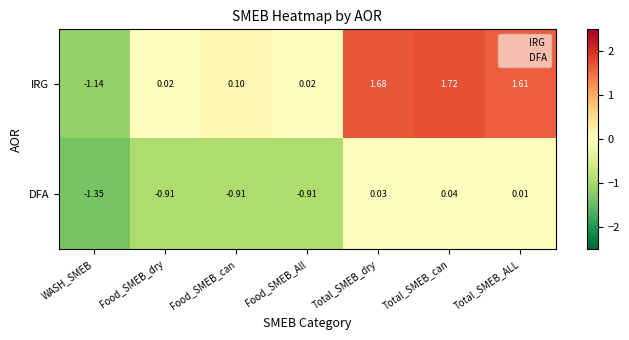

At which label does IRG reach its minimum?

WASH_SMEB